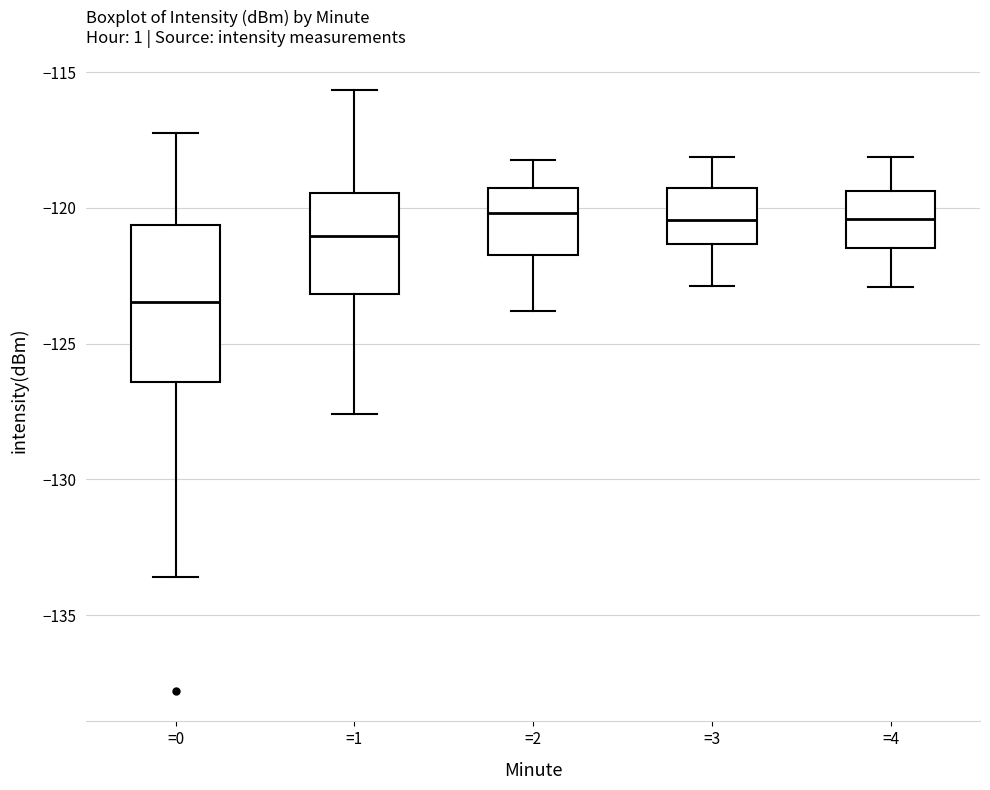

Reading left to right, transcribe this box plot: for each box, give where its median line is, the range the box spans, and where its two whiskers end, as read against the y-axis. The values are not printed on the chart, so give them approximately, as read against the axis.

=0: median -123.5, box -126.5 to -120.5, whiskers -133.5 to -117.0
=1: median -121.0, box -123.0 to -119.5, whiskers -127.5 to -115.5
=2: median -120.0, box -121.5 to -119.5, whiskers -124.0 to -118.0
=3: median -120.5, box -121.5 to -119.5, whiskers -123.0 to -118.0
=4: median -120.5, box -121.5 to -119.5, whiskers -123.0 to -118.0